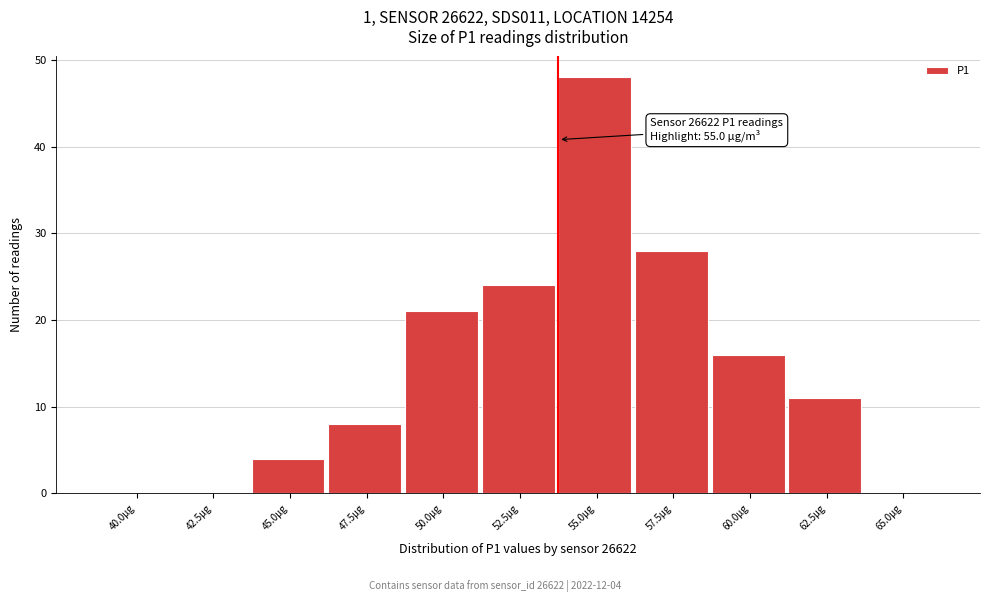

Reading left to right, transcribe all the data shown in this chart.

40.0µg=0	42.5µg=0	45.0µg=4	47.5µg=8	50.0µg=21	52.5µg=24	55.0µg=48	57.5µg=28	60.0µg=16	62.5µg=11	65.0µg=0